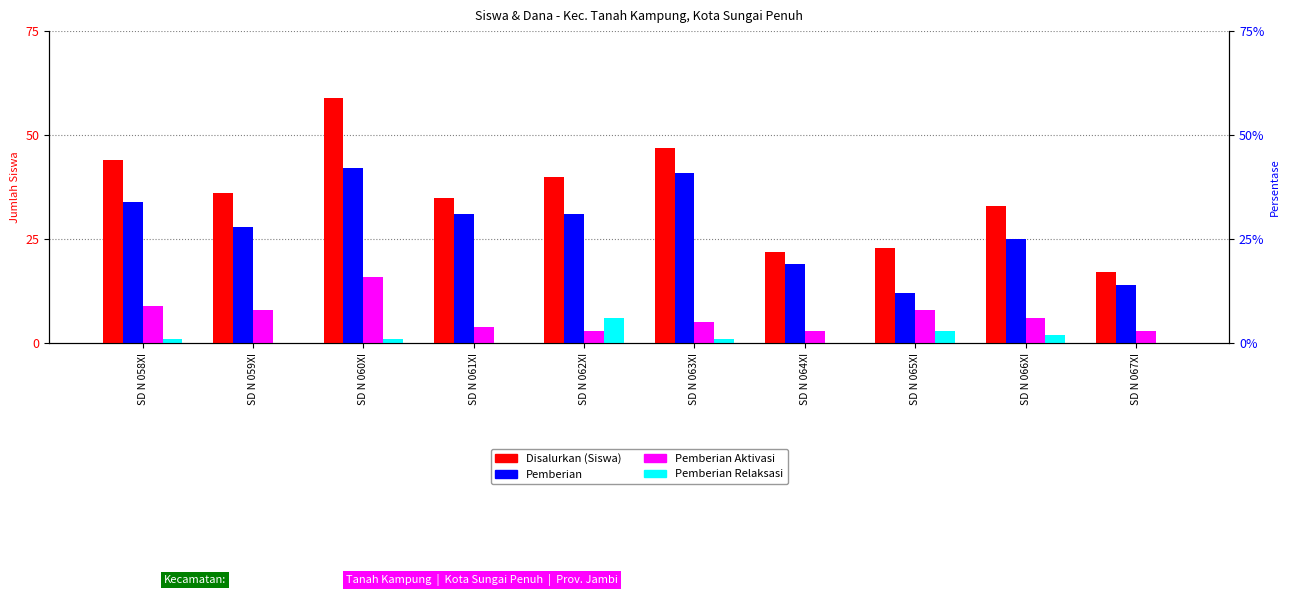

Is it true that Pemberian Relaksasi equals 1 at SD N 058XI?

True